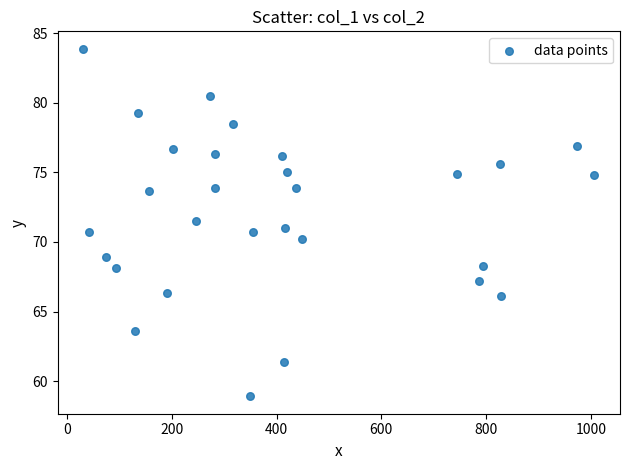

What is the range of X values (max minus min)?

976.0